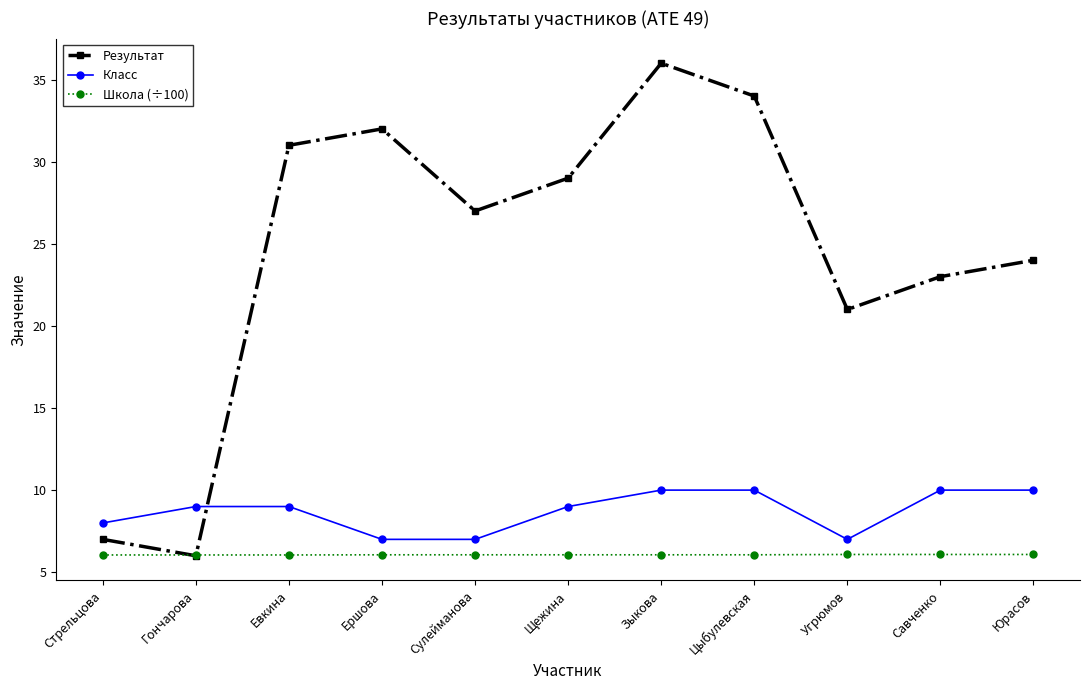

At which category does Результат reach its first local valley?

Гончарова